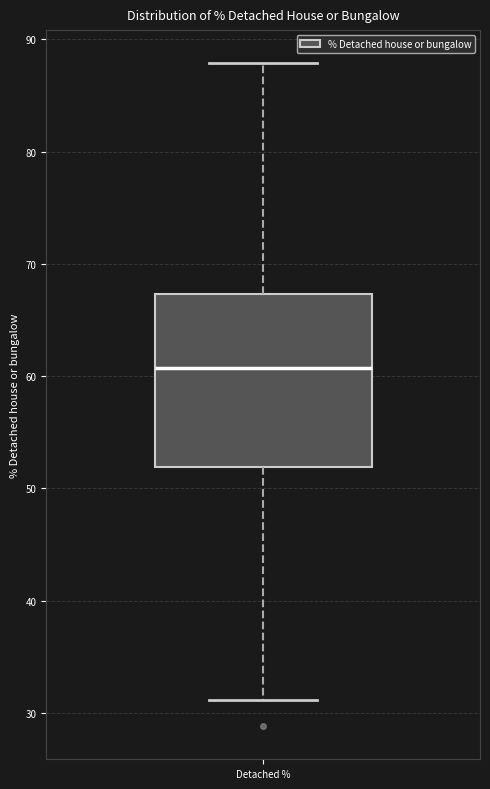

Where does the upper whisker of the box for Detached % end on the y-axis? The values are not printed on the chart, so give them approximately, as read against the axis.

88